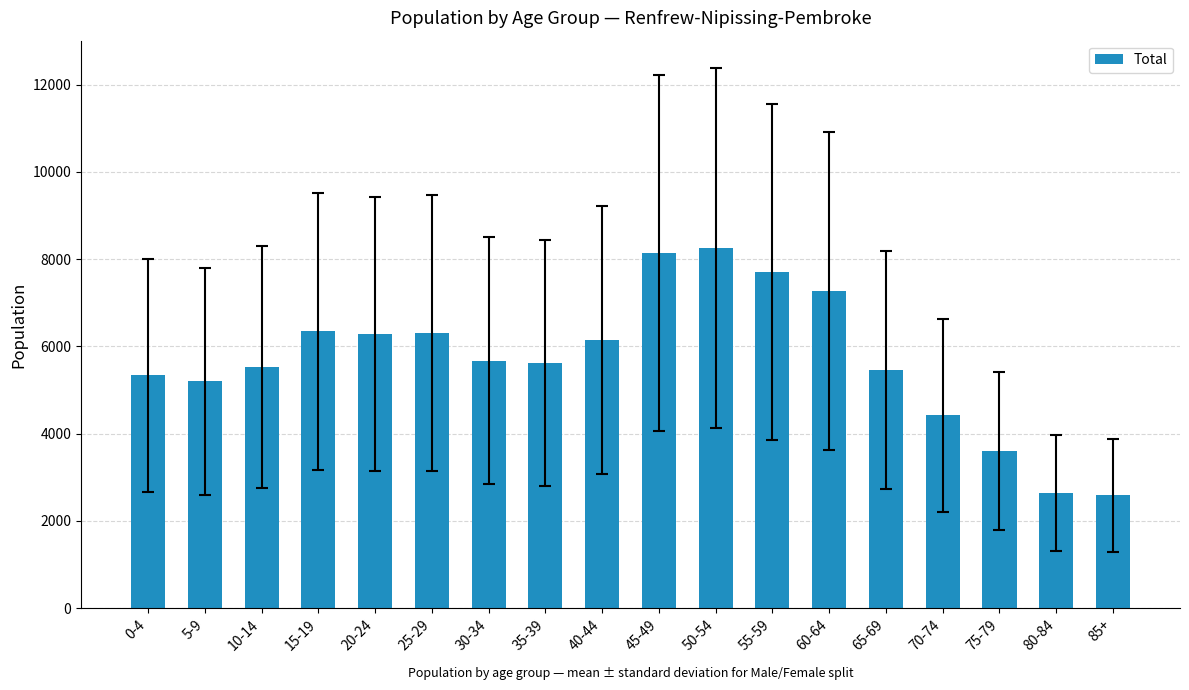

The chart shows a value of 1736 at 25-29. True or false?

False